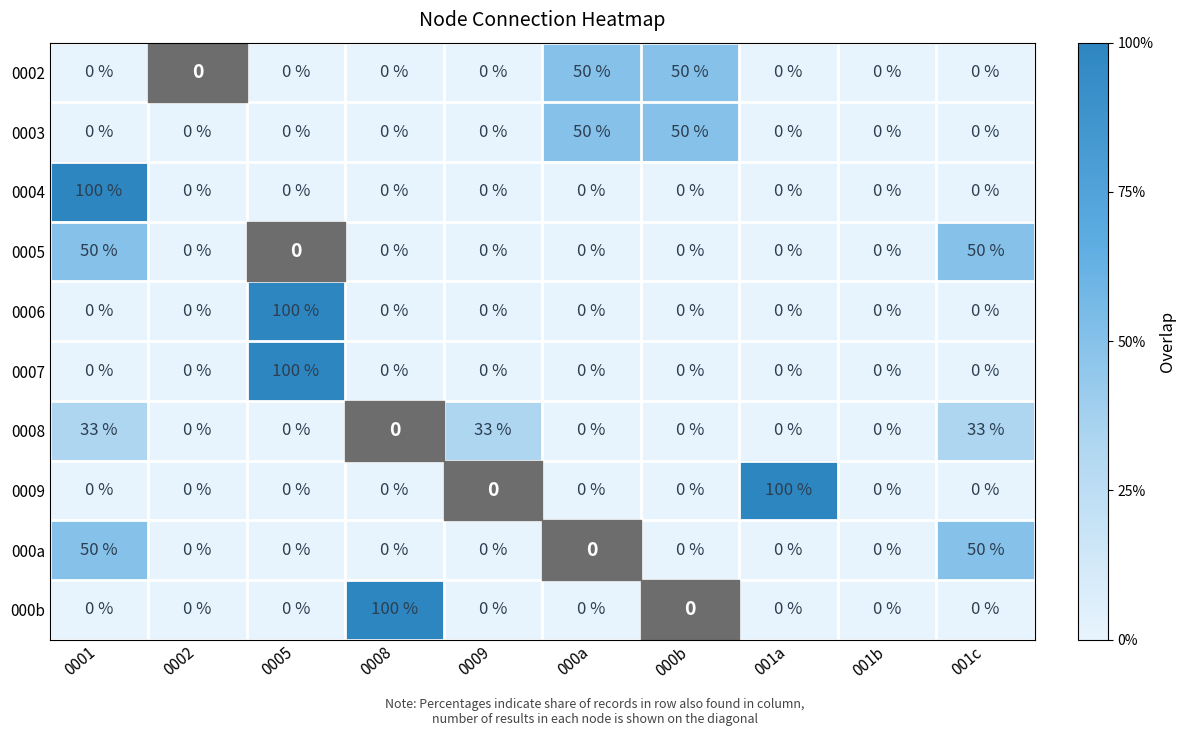

At how many categories does at least one series exceed 93?

4